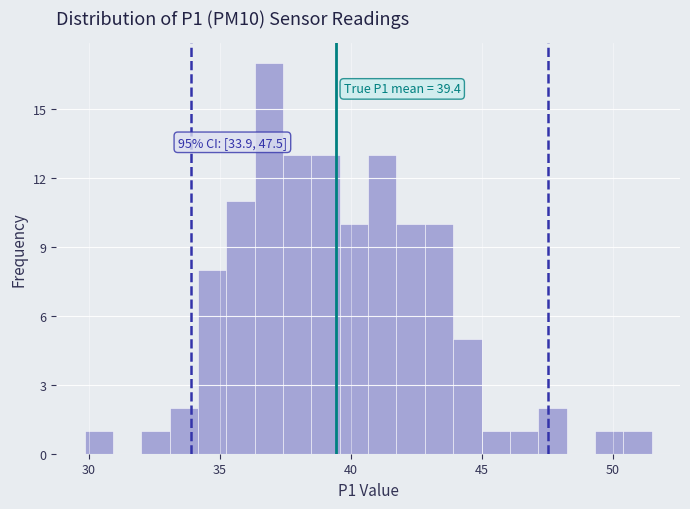

Around what value on the x-axis is the tallest bar? Give the approximate position of its centre, as read against the axis.

37.0